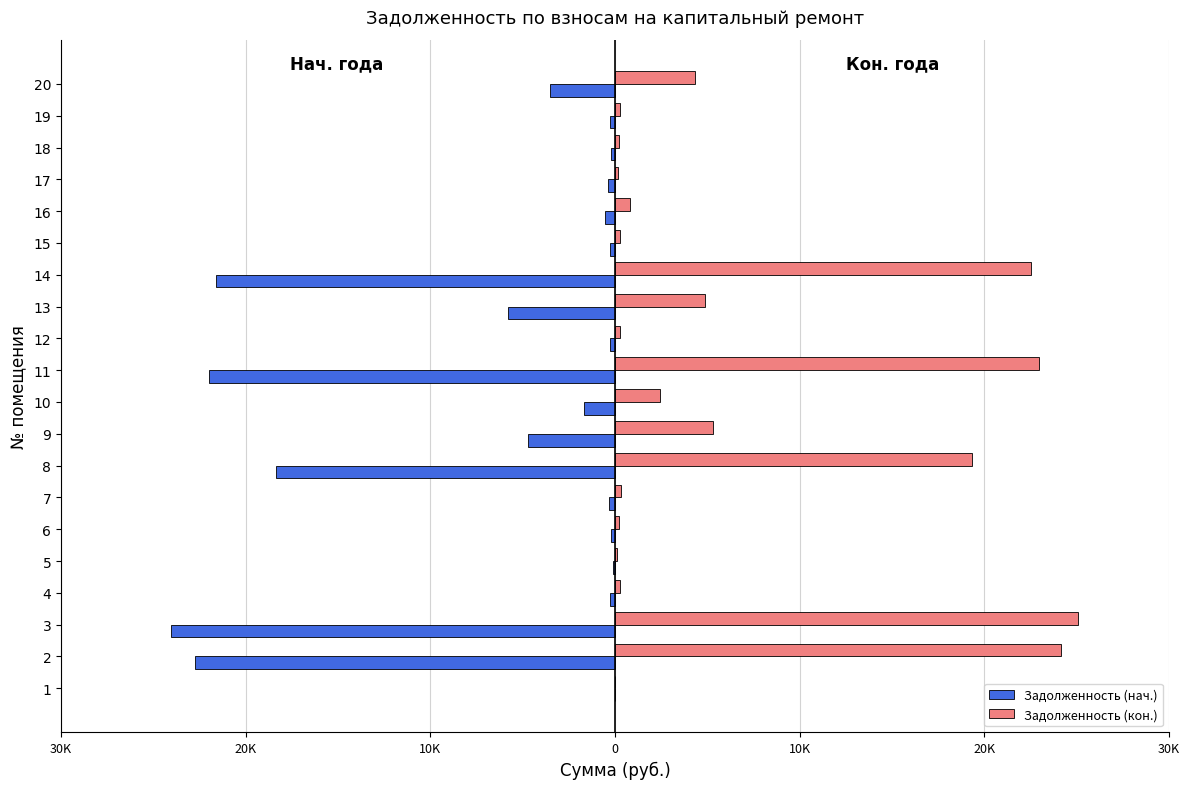

What are all the series names shown in the legend?

Задолженность (нач.), Задолженность (кон.)